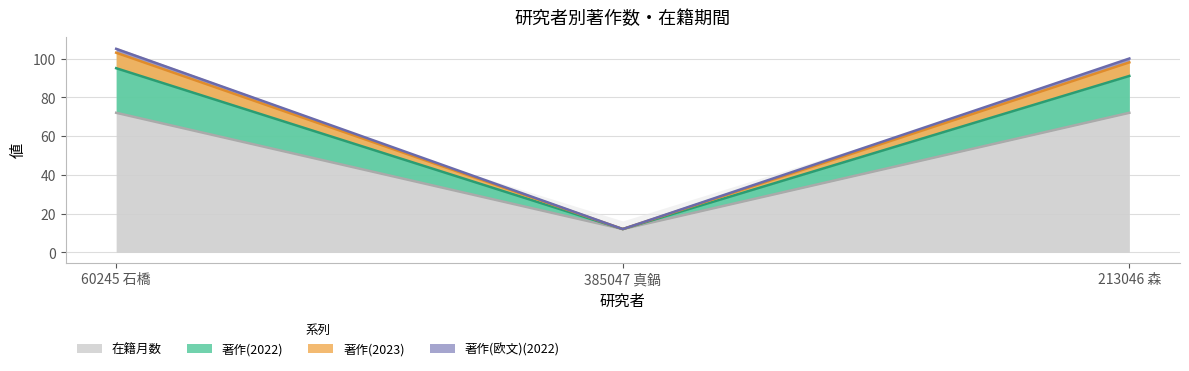

At how many categories does at least one series exceed 26?

2